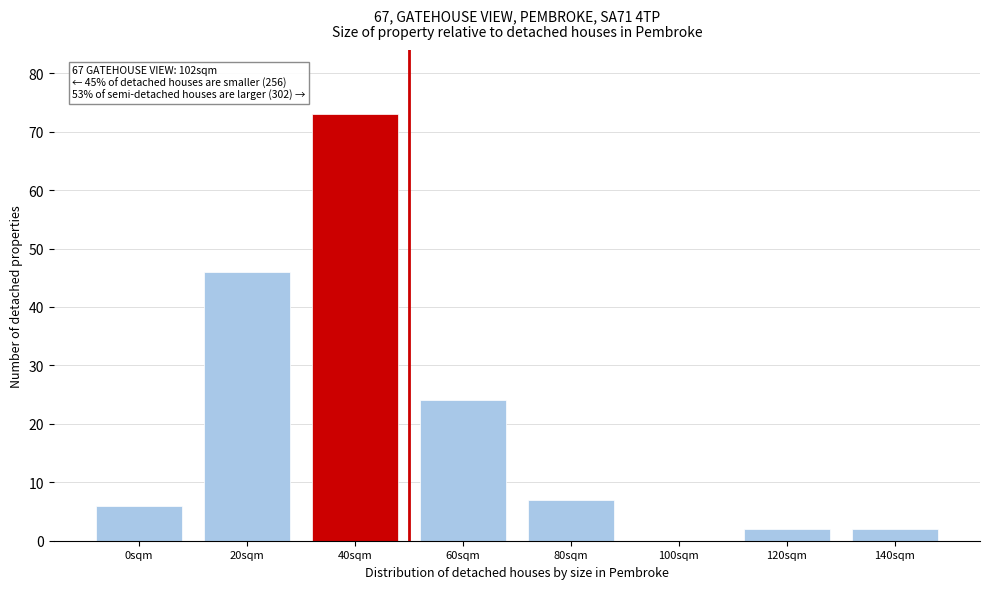

Reading left to right, transcribe all the data shown in this chart.

0sqm=6	20sqm=46	40sqm=73	60sqm=24	80sqm=7	100sqm=0	120sqm=2	140sqm=2